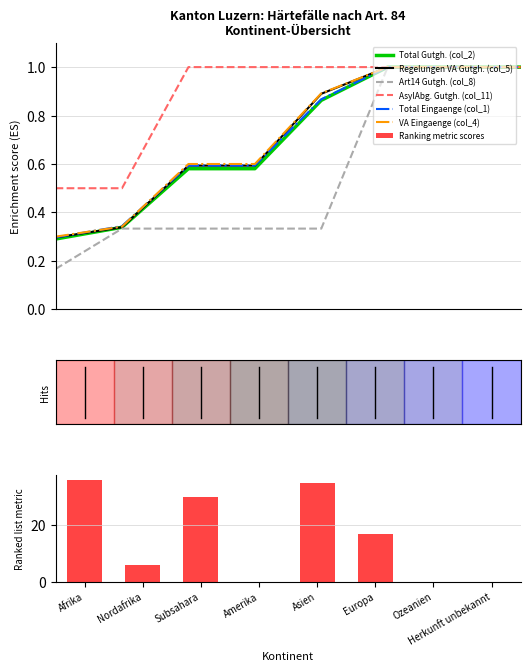

What is the difference between the maximum and minimum values in the Regelungen VA Gutgh. (col_5) series?

0.7